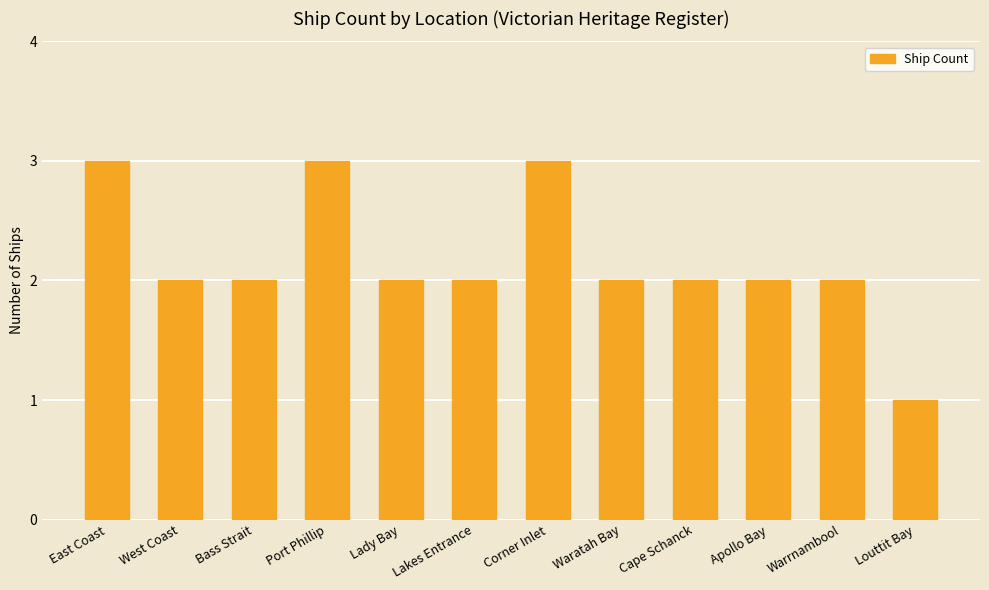

What is the sum of the values at Warrnambool and Corner Inlet?

5